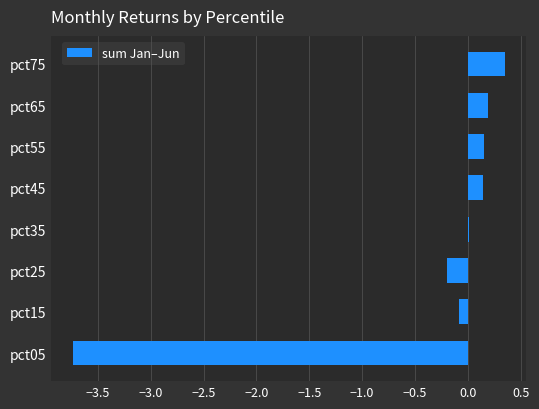

Which has a higher value, pct25 or pct55?

pct55